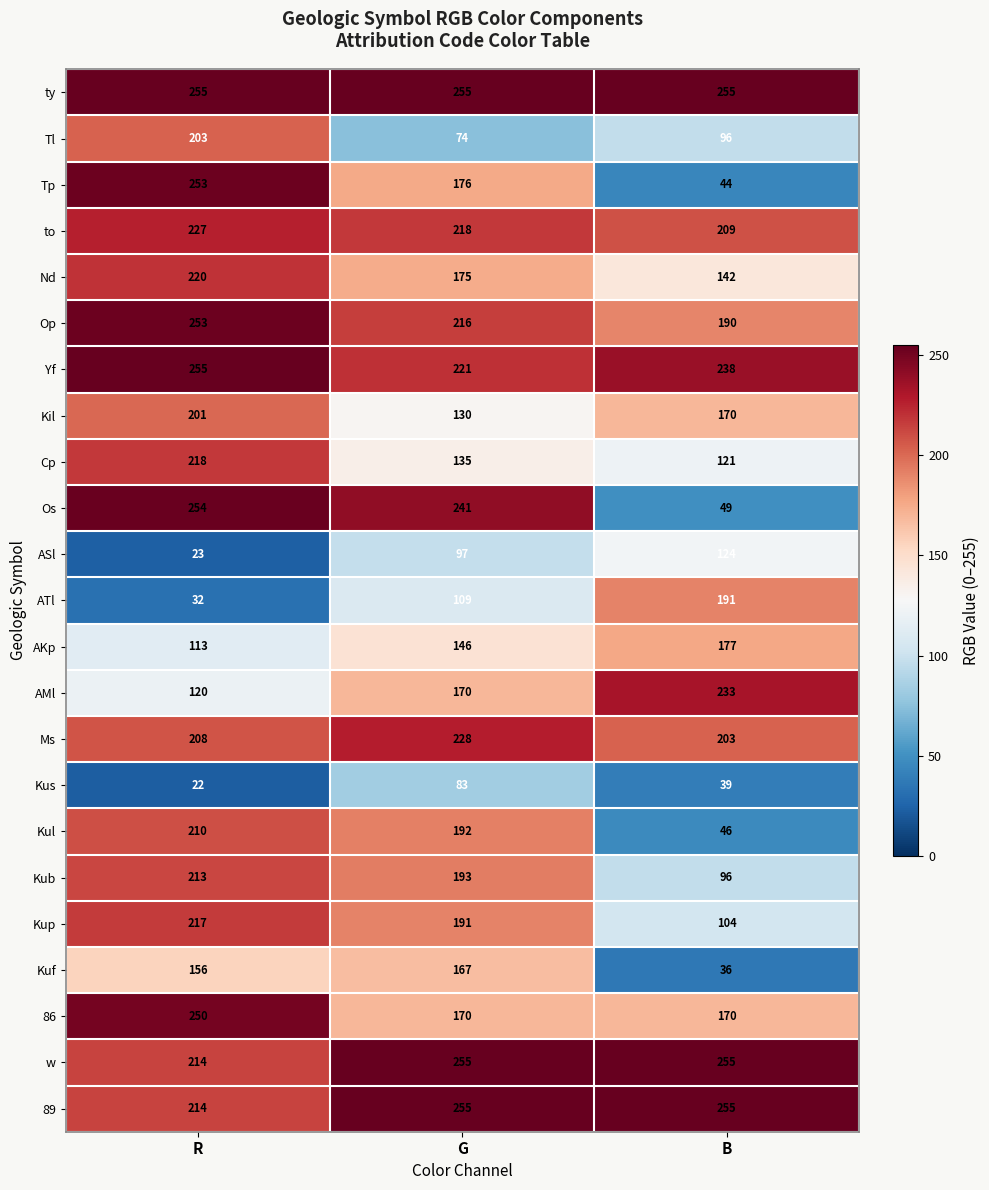

Count the Nd values in the range 142 to 220.

3